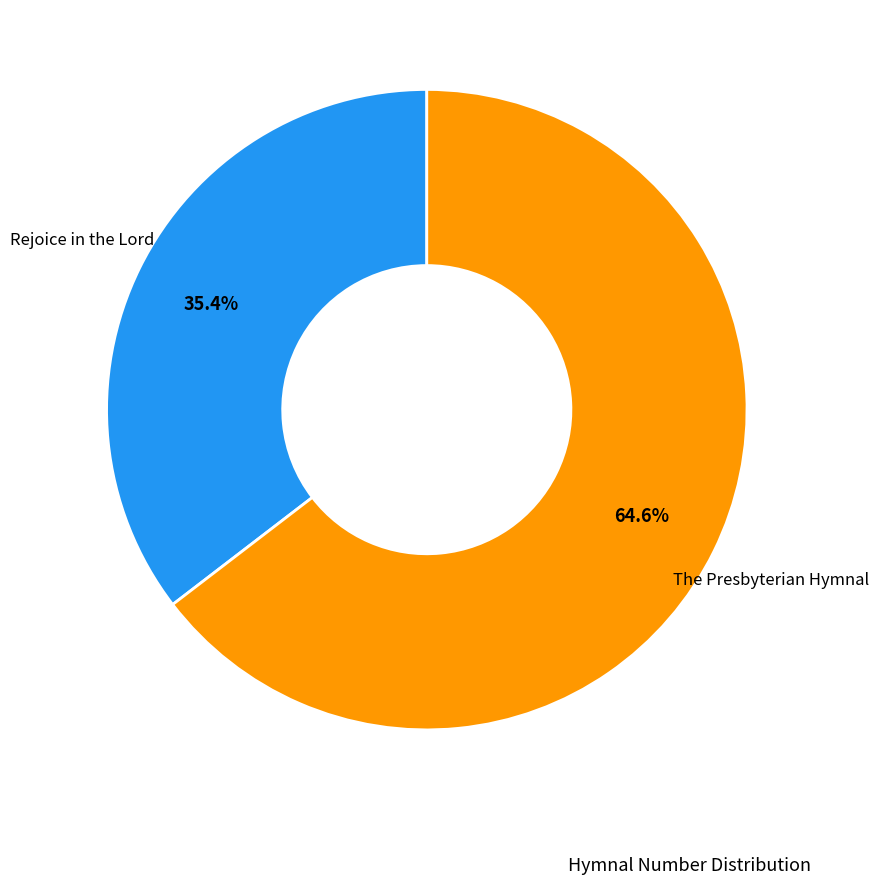

Is there a majority slice in this chart?

Yes